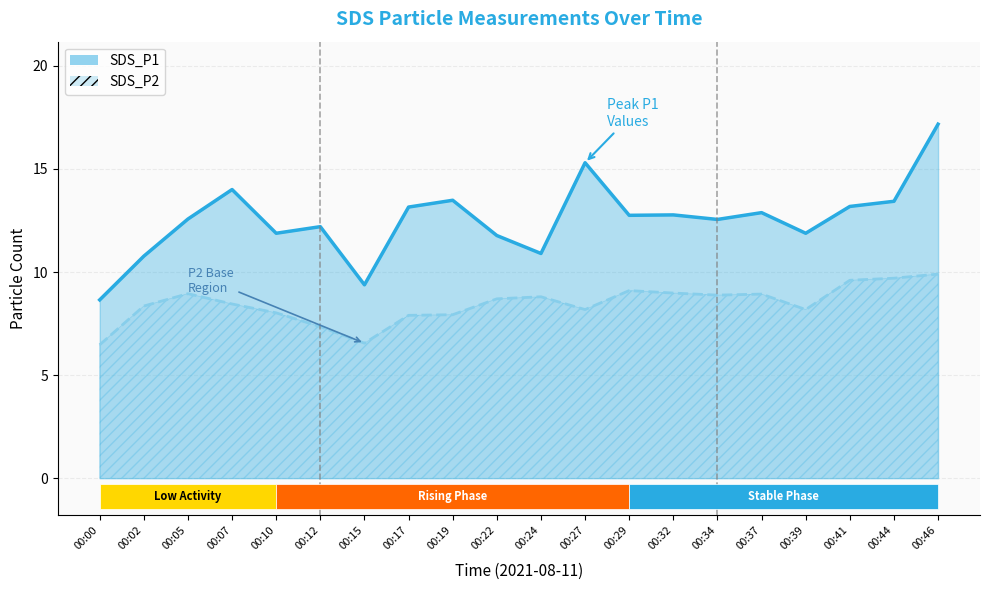

How many categories are shown in the chart?

20